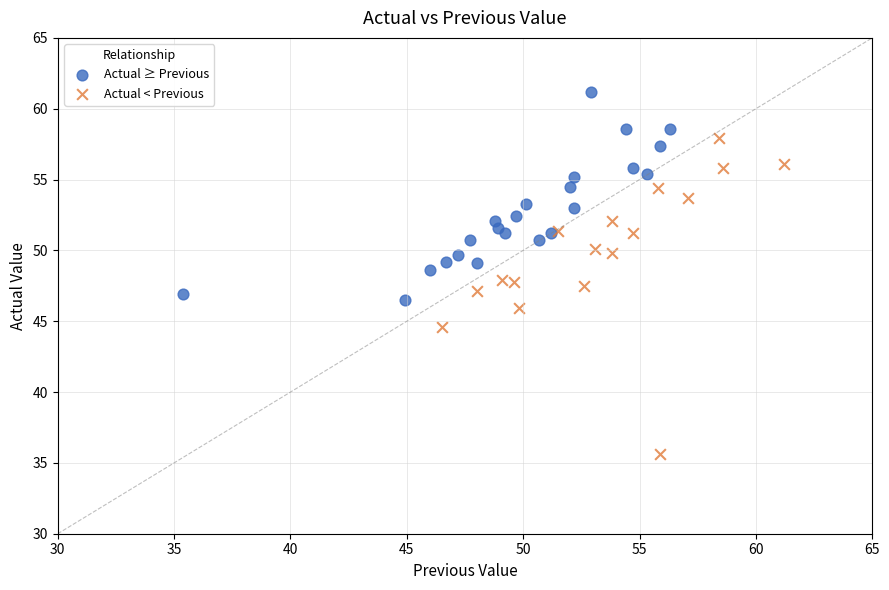

Which series has the widest spread of Y values?

Actual < Previous